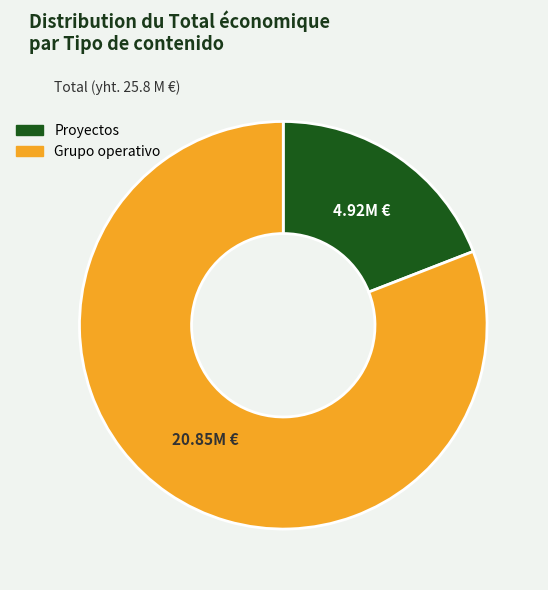

Is there any slice that represents more than half of the pie?

Yes